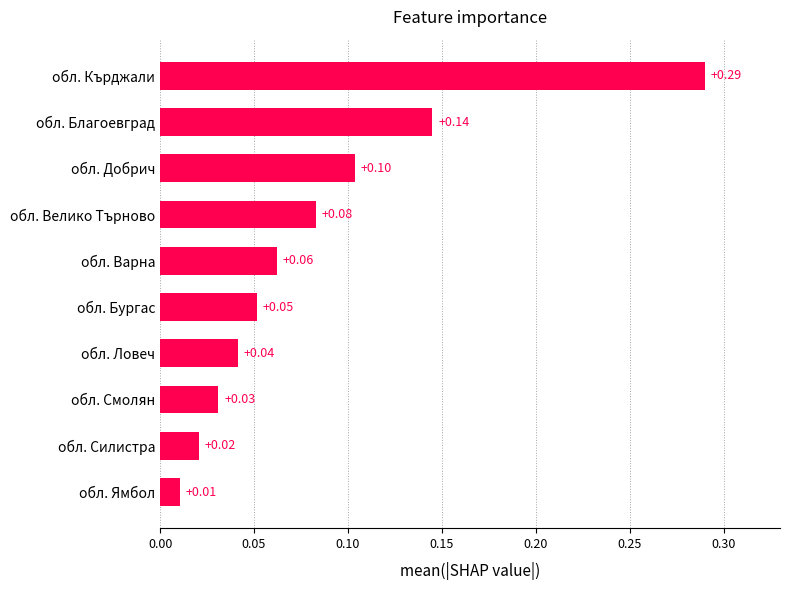

What is the label of the 7th bar from the bottom?

обл. Велико Търново